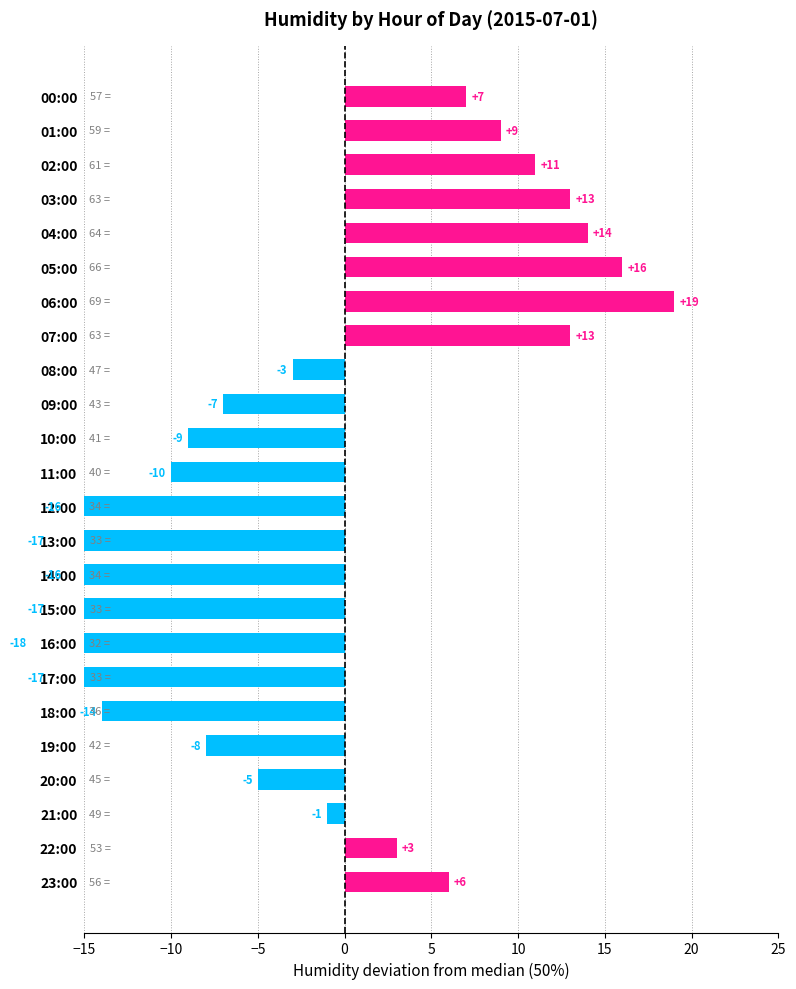

What is the change in value from 13:00 to 22:00?

+20